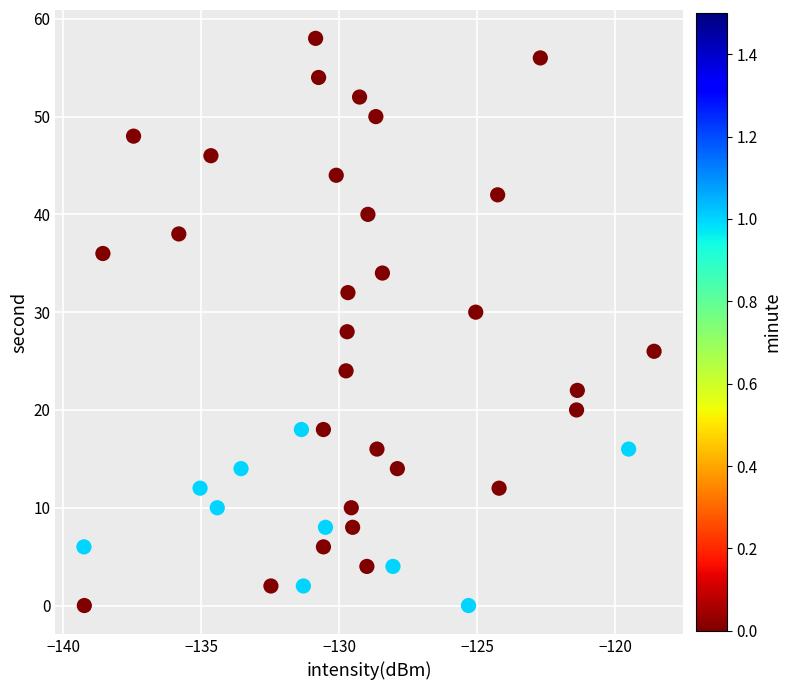

What is the range of Y values (max minus min)?

58